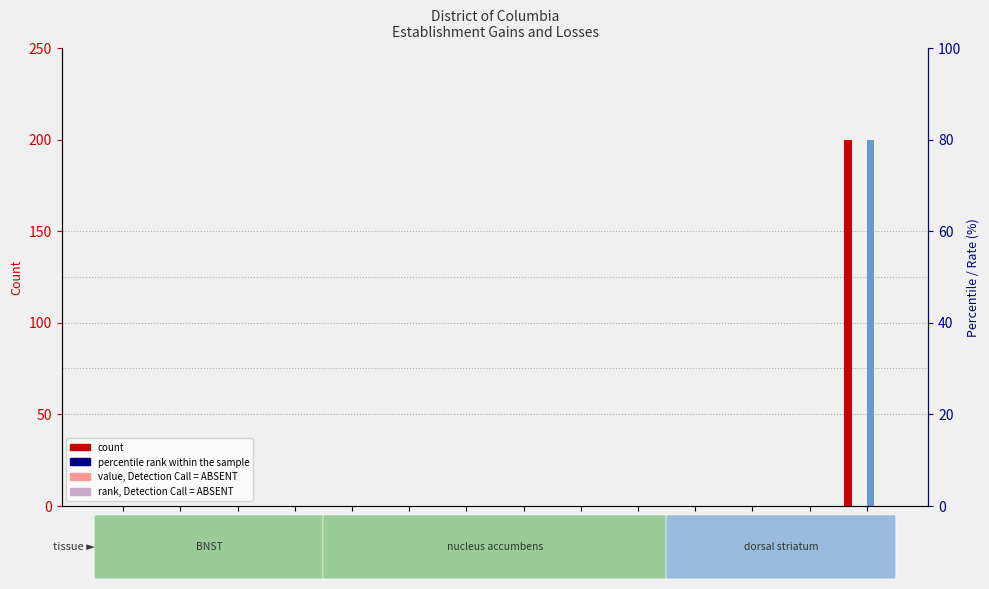

Which label corresponds to the smallest value in the chart?

2003